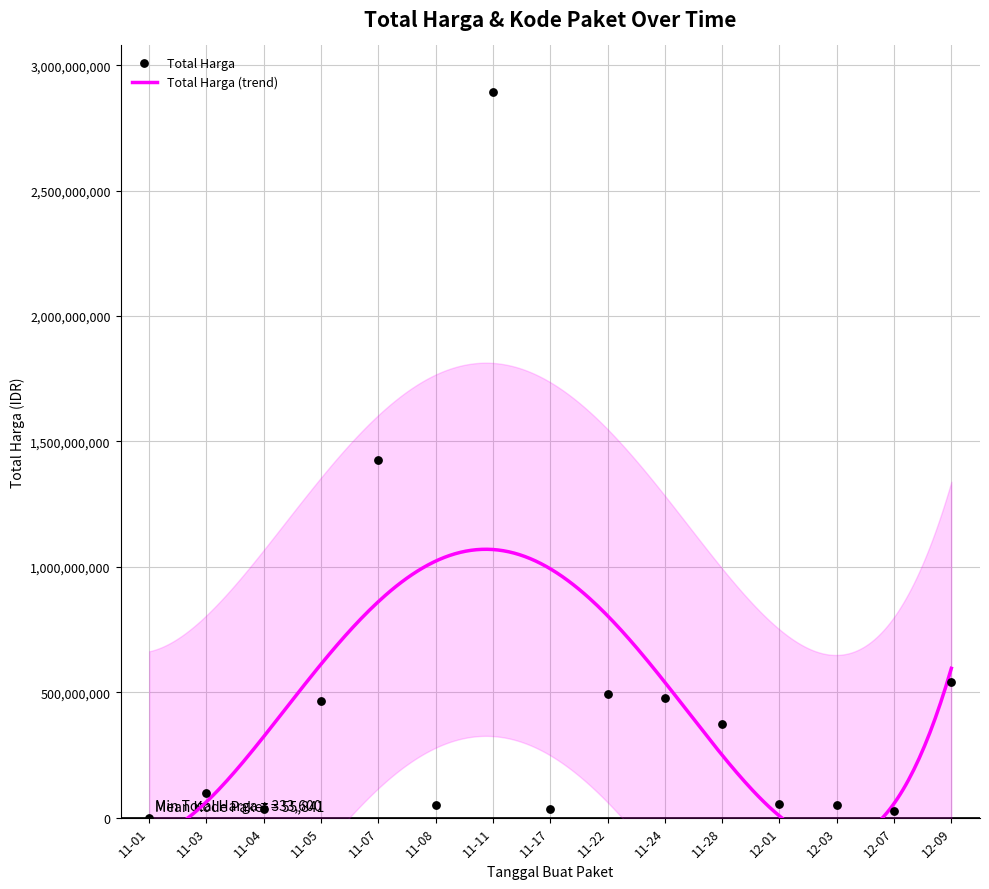

Approximately how many times larger is the value at 12-09 compared to 11-03?

5.5